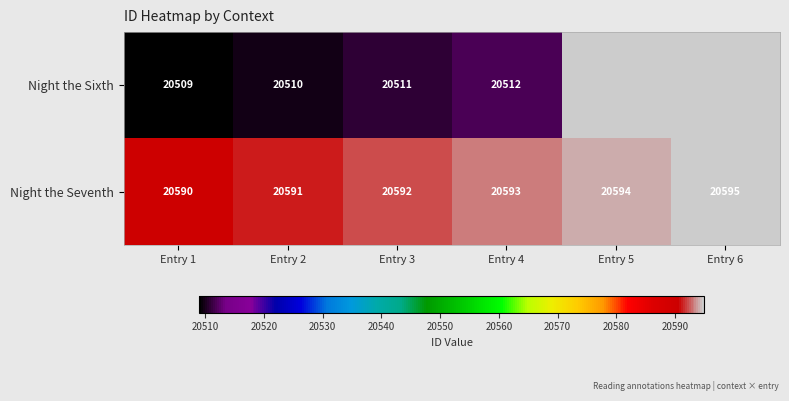

What is the total value across all series at Entry 4?

41105